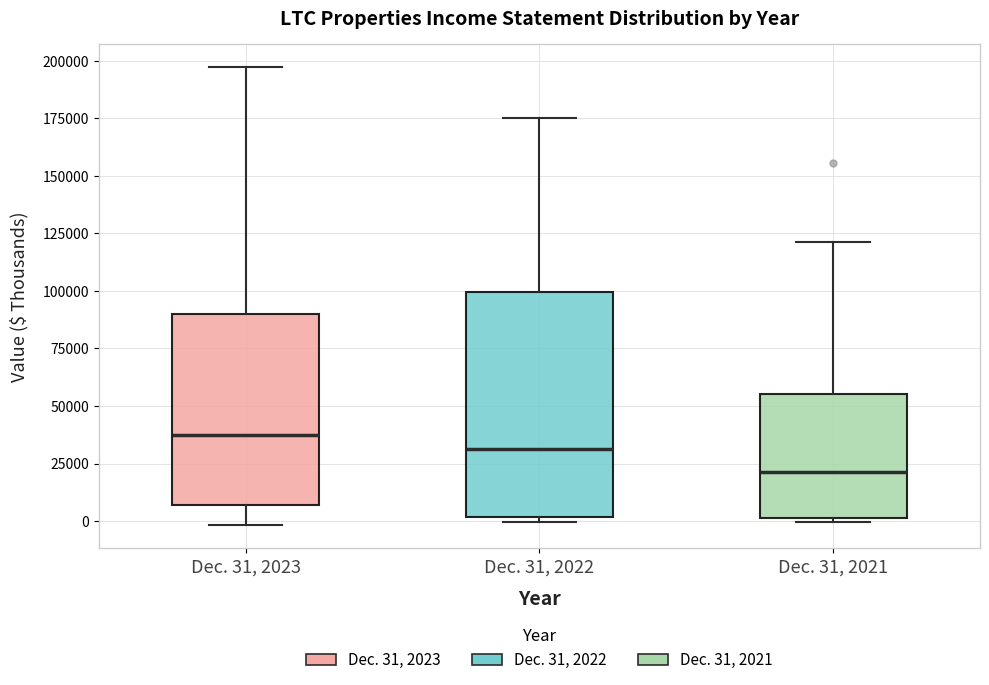

Which box is the tallest, from its lower edge to its upper edge?

Dec. 31, 2022